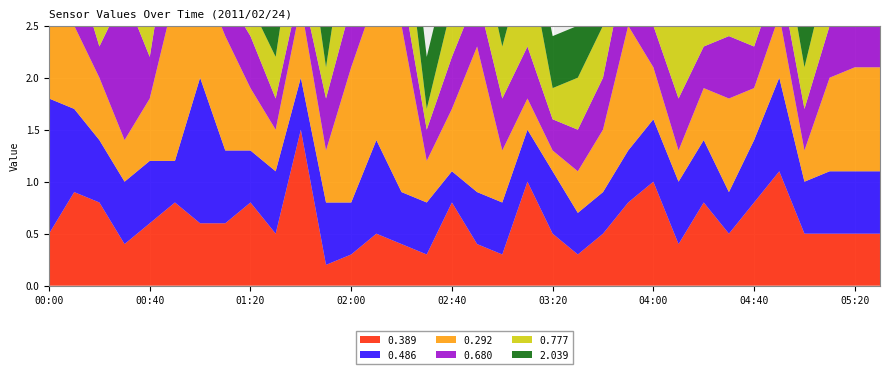

Reading left to right, list all the values displayed in this chart.

0.389: 00:00=0.5	00:10=0.9	00:20=0.8	00:30=0.4	00:40=0.6	00:50=0.8	01:00=0.6	01:10=0.6	01:20=0.8	01:30=0.5	01:40=1.5	01:50=0.2	02:00=0.3	02:10=0.5	02:20=0.4	02:30=0.3	02:40=0.8	02:50=0.4	03:00=0.3	03:10=1.0	03:20=0.5	03:30=0.3	03:40=0.5	03:50=0.8	04:00=1.0	04:10=0.4	04:20=0.8	04:30=0.5	04:40=0.8	04:50=1.1	05:00=0.5	05:10=0.5	05:20=0.5	05:30=0.5
0.486: 00:00=1.3	00:10=0.8	00:20=0.6	00:30=0.6	00:40=0.6	00:50=0.4	01:00=1.4	01:10=0.7	01:20=0.5	01:30=0.6	01:40=0.5	01:50=0.6	02:00=0.5	02:10=0.9	02:20=0.5	02:30=0.5	02:40=0.3	02:50=0.5	03:00=0.5	03:10=0.5	03:20=0.6	03:30=0.4	03:40=0.4	03:50=0.5	04:00=0.6	04:10=0.6	04:20=0.6	04:30=0.4	04:40=0.6	04:50=0.9	05:00=0.5	05:10=0.6	05:20=0.6	05:30=0.6
0.292: 00:00=1.1	00:10=0.8	00:20=0.6	00:30=0.4	00:40=0.6	00:50=1.6	01:00=1.0	01:10=1.1	01:20=0.6	01:30=0.4	01:40=0.7	01:50=0.5	02:00=1.3	02:10=1.4	02:20=1.6	02:30=0.4	02:40=0.6	02:50=1.4	03:00=0.5	03:10=0.3	03:20=0.2	03:30=0.4	03:40=0.6	03:50=1.2	04:00=0.5	04:10=0.3	04:20=0.5	04:30=0.9	04:40=0.5	04:50=0.6	05:00=0.3	05:10=0.9	05:20=1.0	05:30=1.0
0.680: 00:00=1.0	00:10=0.6	00:20=0.3	00:30=1.4	00:40=0.4	00:50=0.9	01:00=0.4	01:10=0.4	01:20=0.5	01:30=0.3	01:40=0.2	01:50=0.5	02:00=0.6	02:10=0.2	02:20=0.4	02:30=0.3	02:40=0.5	02:50=0.5	03:00=0.5	03:10=0.5	03:20=0.3	03:30=0.4	03:40=0.5	03:50=0.7	04:00=0.4	04:10=0.5	04:20=0.4	04:30=0.6	04:40=0.4	04:50=0.4	05:00=0.4	05:10=0.5	05:20=0.4	05:30=0.5
0.777: 00:00=0.6	00:10=0.8	00:20=0.3	00:30=0.6	00:40=1.2	00:50=0.5	01:00=0.3	01:10=0.4	01:20=0.3	01:30=0.4	01:40=0.9	01:50=0.3	02:00=1.0	02:10=0.4	02:20=0.8	02:30=0.2	02:40=0.5	02:50=0.6	03:00=0.5	03:10=0.9	03:20=0.3	03:30=0.5	03:40=0.5	03:50=0.5	04:00=0.5	04:10=0.7	04:20=0.2	04:30=0.5	04:40=0.5	04:50=0.5	05:00=0.4	05:10=0.6	05:20=0.5	05:30=0.4
2.039: 00:00=0.6	00:10=0.5	00:20=0.4	00:30=0.5	00:40=0.5	00:50=0.5	01:00=0.8	01:10=0.3	01:20=0.7	01:30=0.5	01:40=0.6	01:50=0.4	02:00=0.8	02:10=0.7	02:20=0.6	02:30=0.5	02:40=0.5	02:50=0.5	03:00=0.6	03:10=0.4	03:20=0.5	03:30=0.5	03:40=0.5	03:50=0.5	04:00=0.6	04:10=0.5	04:20=0.6	04:30=0.6	04:40=0.7	04:50=0.6	05:00=0.7	05:10=0.6	05:20=0.6	05:30=0.6